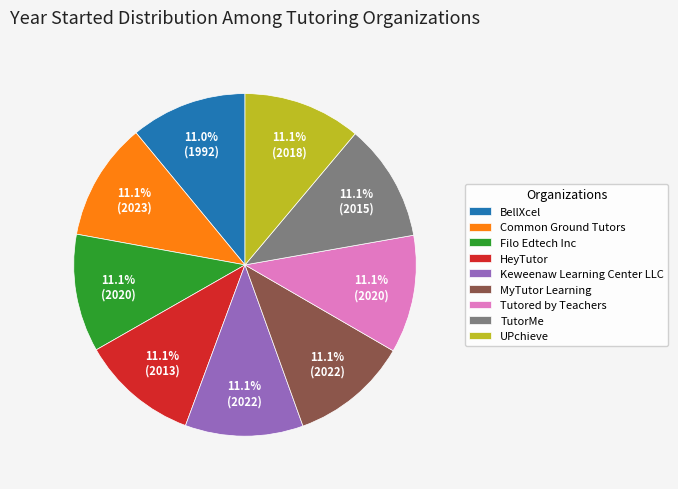

What is the total percentage of BellXcel and HeyTutor?

22.1%